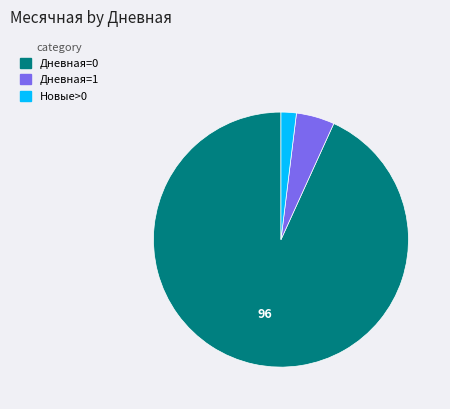

The Дневная=1 slice represents 16% of the pie. True or false?

False